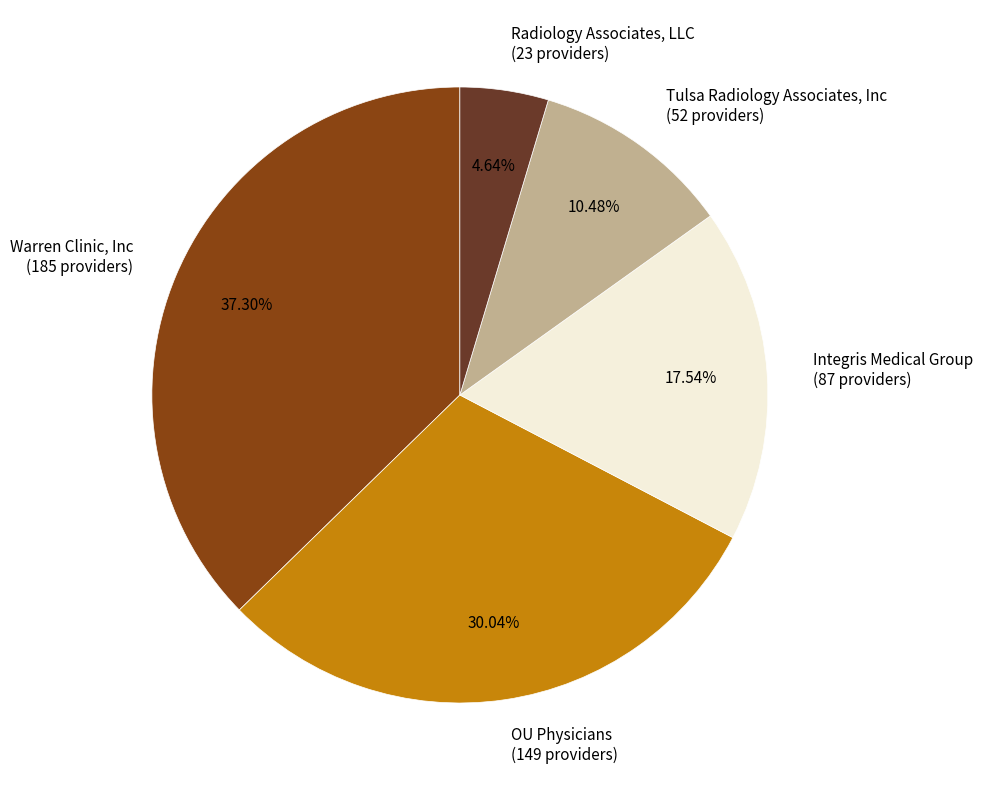

Which has a higher value, Radiology Associates, LLC or OU Physicians?

OU Physicians